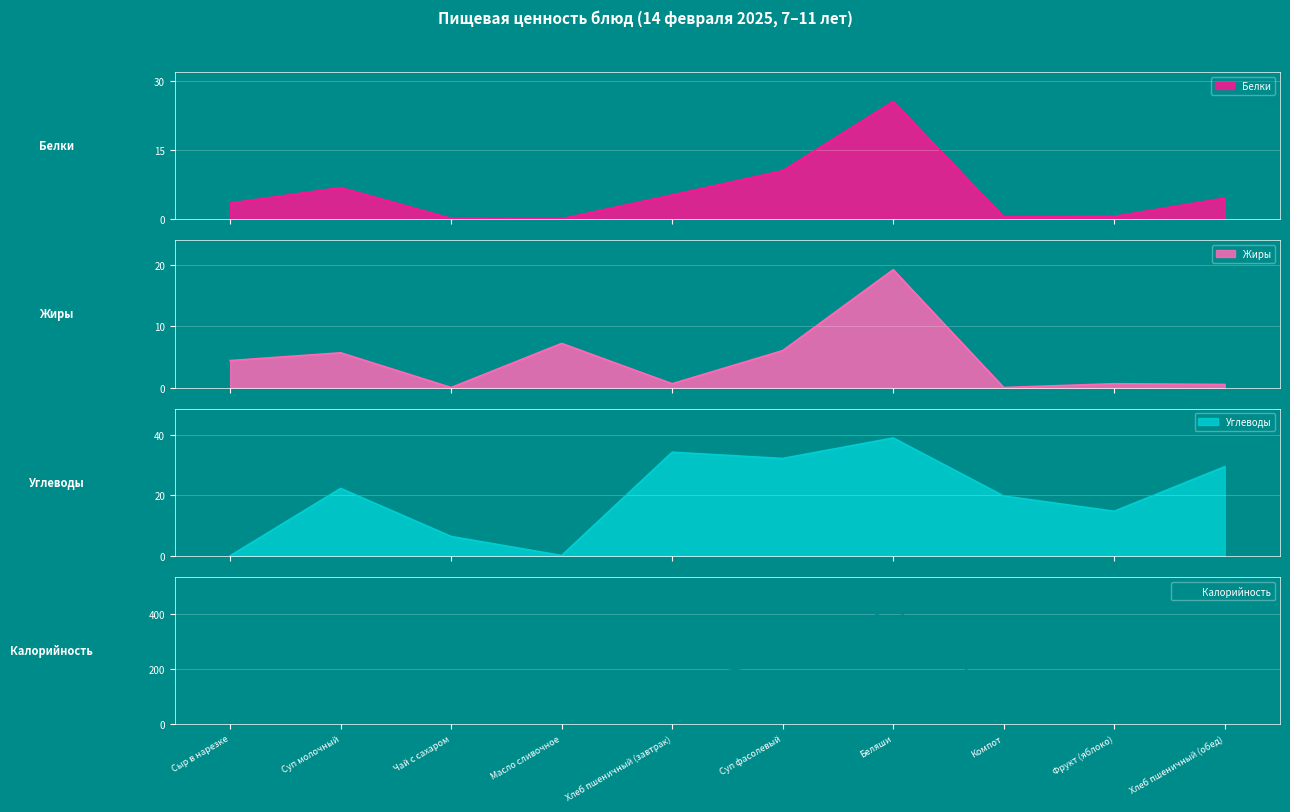

What is the label of the 5th point from the left?

Хлеб пшеничный (завтрак)